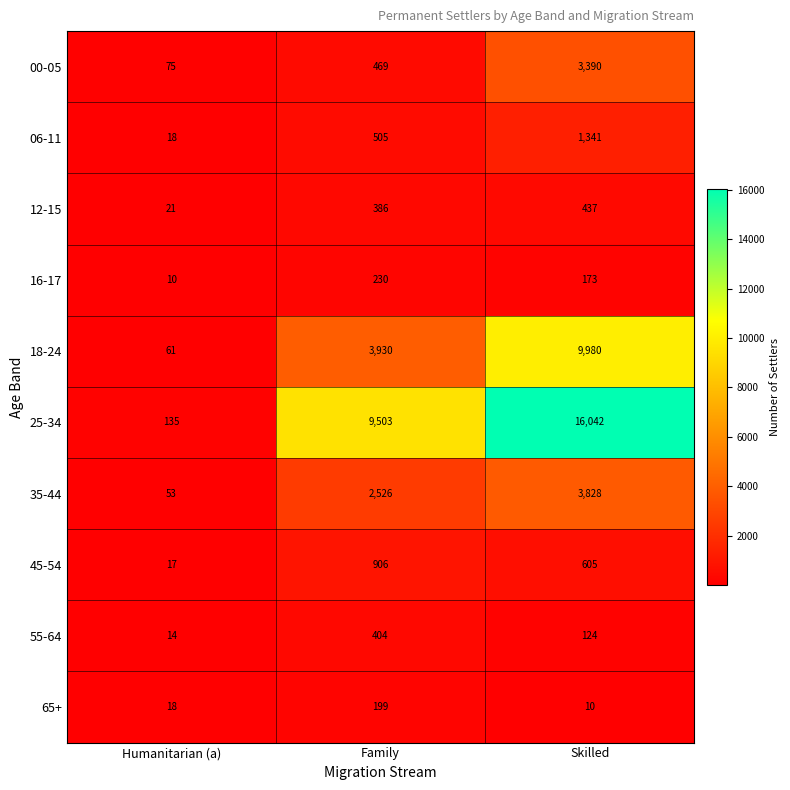

What is the difference between the maximum and minimum values in the 18-24 series?

9919